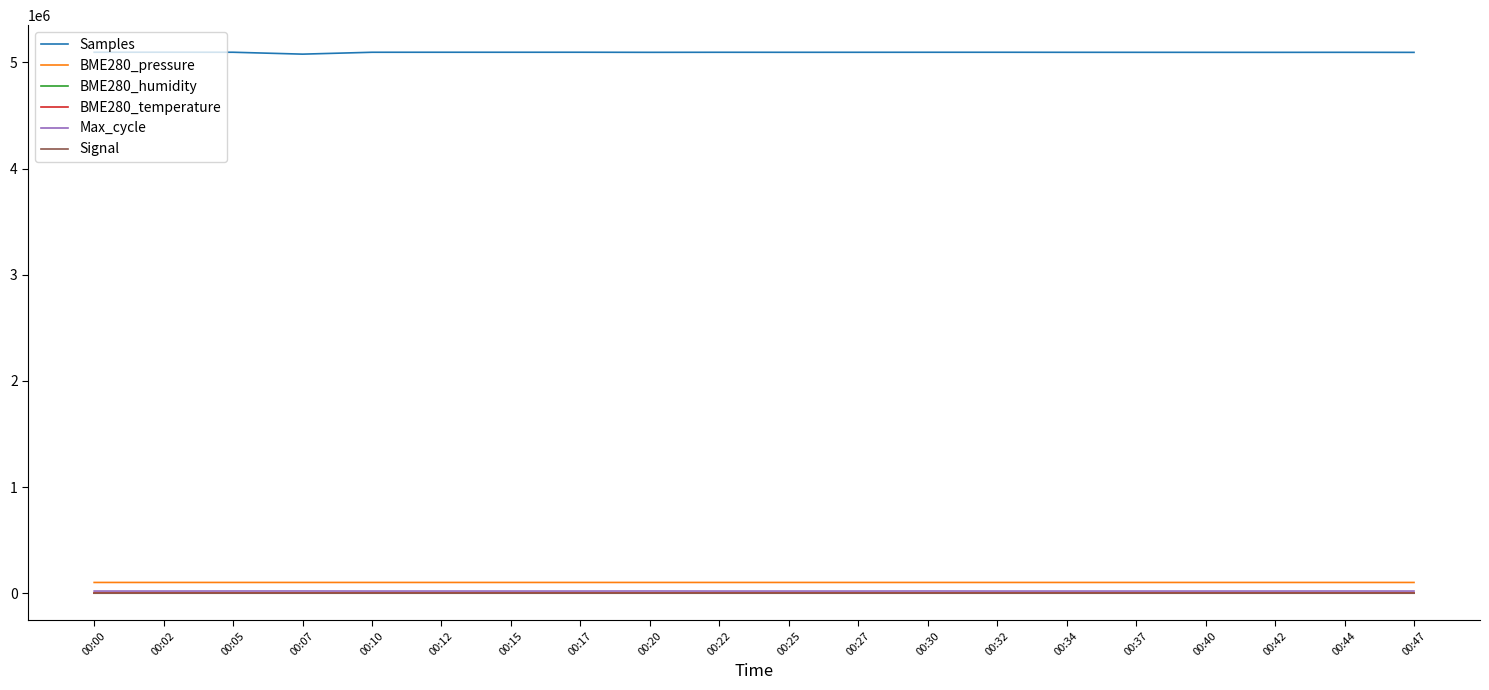

What is the greatest value displayed?

5096642.0